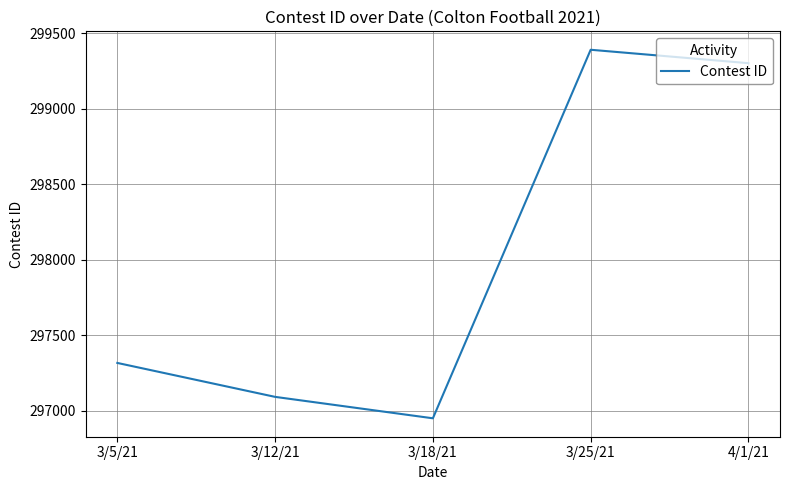

Approximately how many times larger is the value at 4/1/21 compared to 3/18/21?

1.0